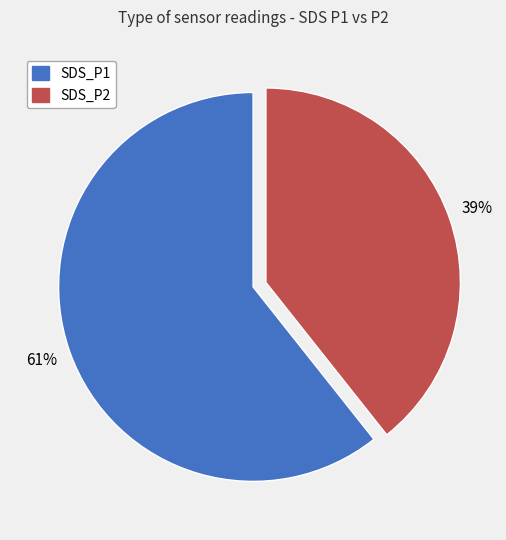

What percentage is the SDS_P1 slice, to the nearest percent?

60%